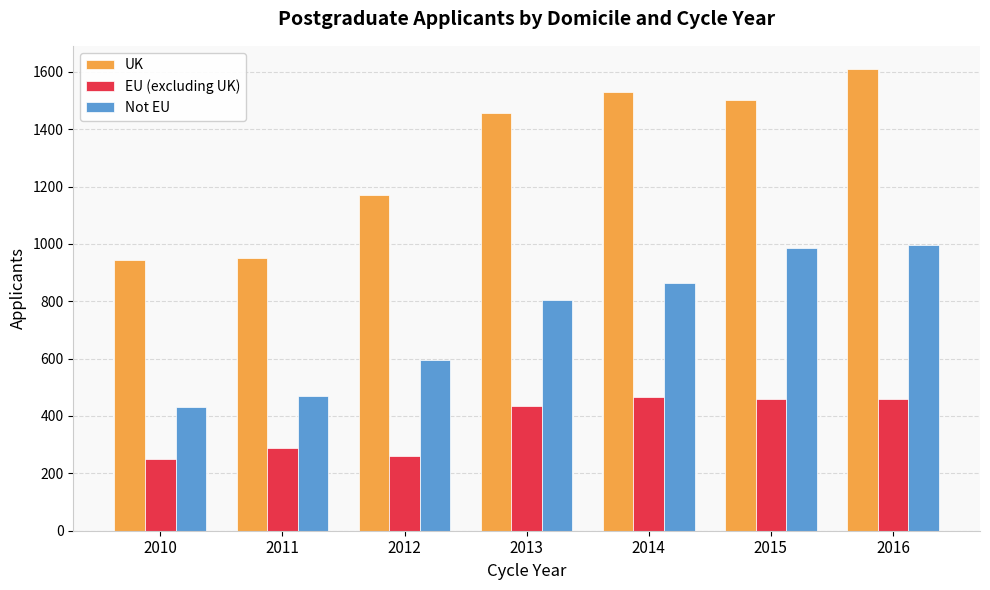

What is the maximum value shown in the chart?

1610